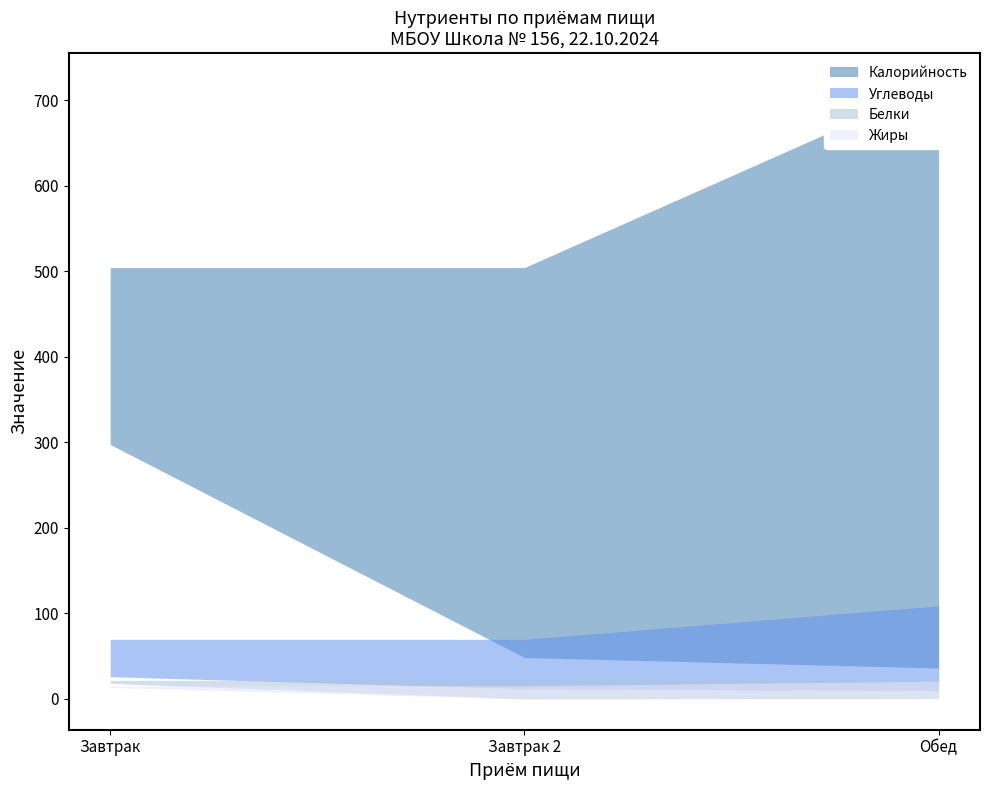

The upper series shows 1131.8 at Обед. True or false?

False